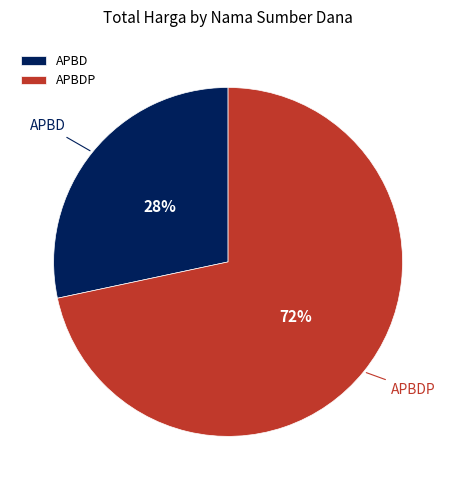

Combined, do APBD and APBDP account for over 50%?

Yes